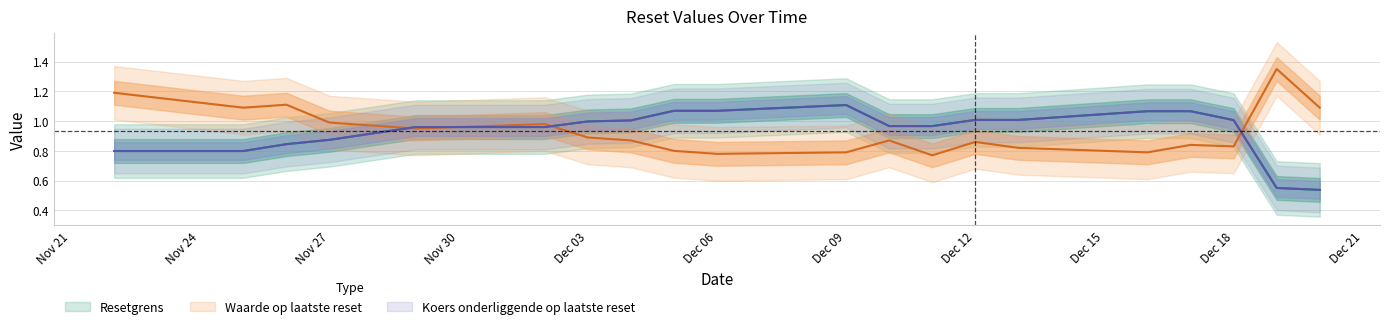

How many lines are shown in the chart?

3